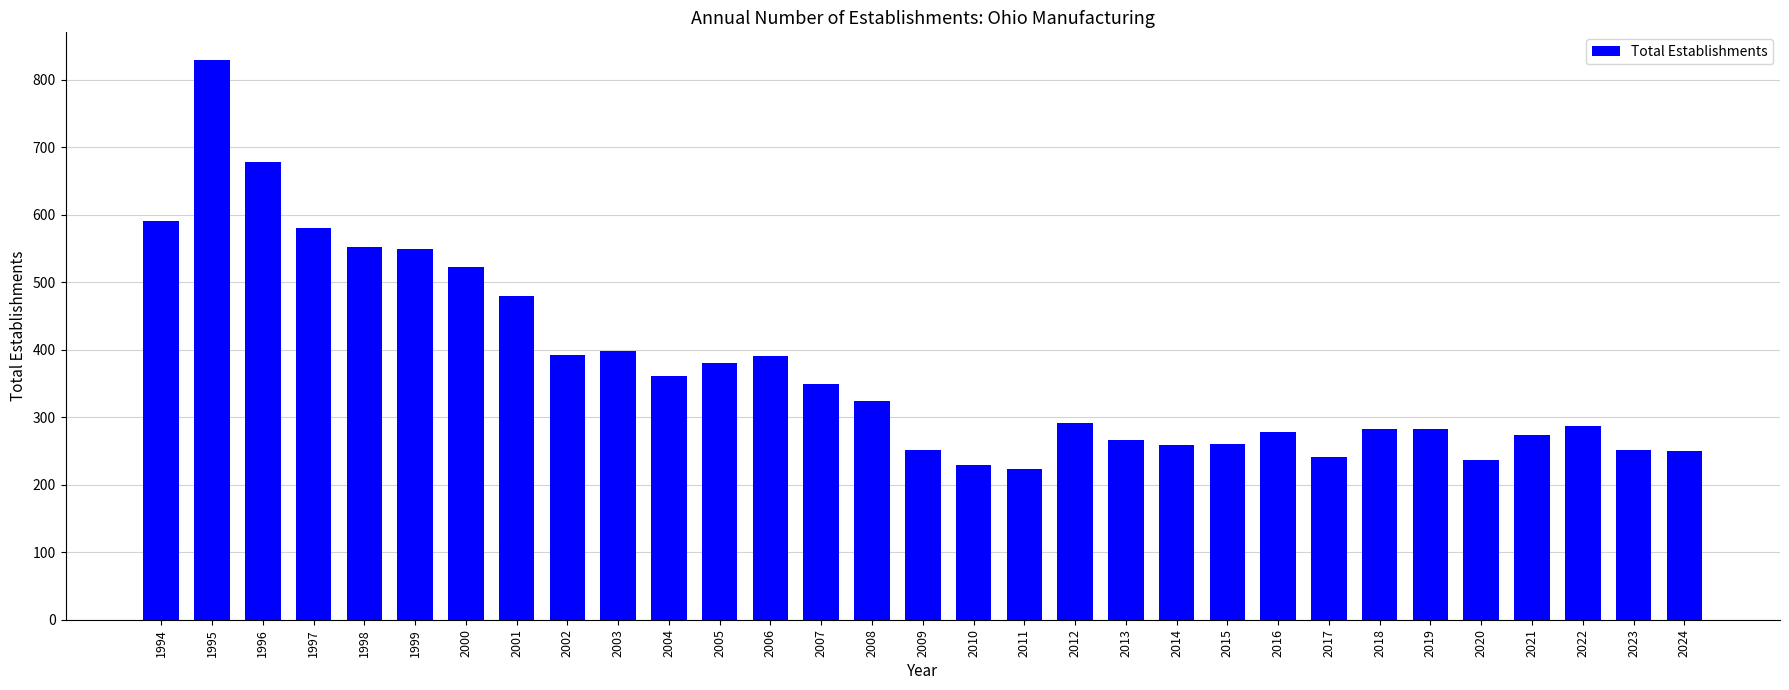

The chart shows a value of 361 at 1995. True or false?

False